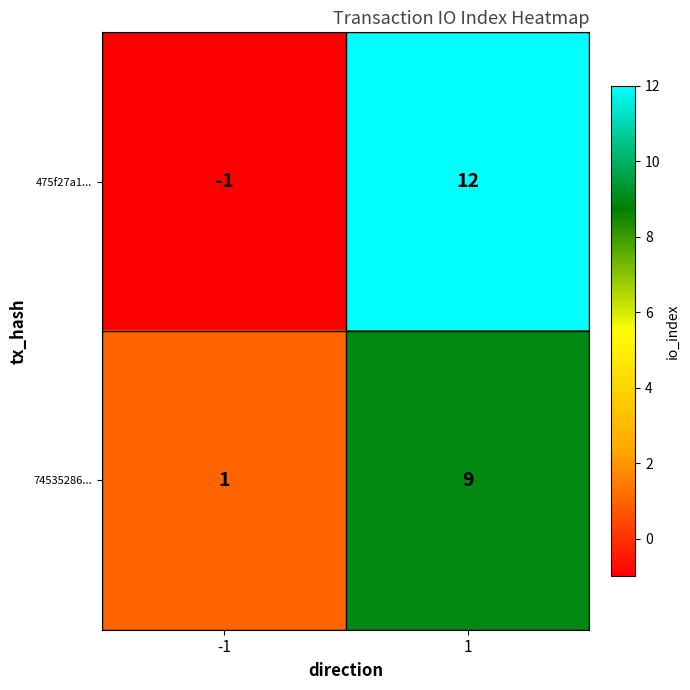

What is the smallest value displayed?

-1